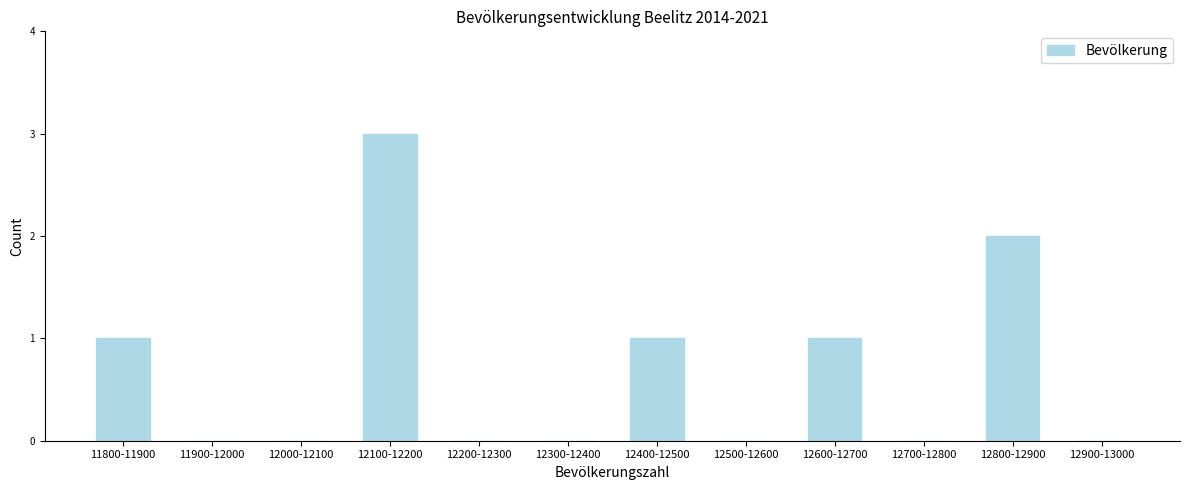

Reading right to left, extract all data points from this chart.

12900-13000=0	12800-12900=2	12700-12800=0	12600-12700=1	12500-12600=0	12400-12500=1	12300-12400=0	12200-12300=0	12100-12200=3	12000-12100=0	11900-12000=0	11800-11900=1